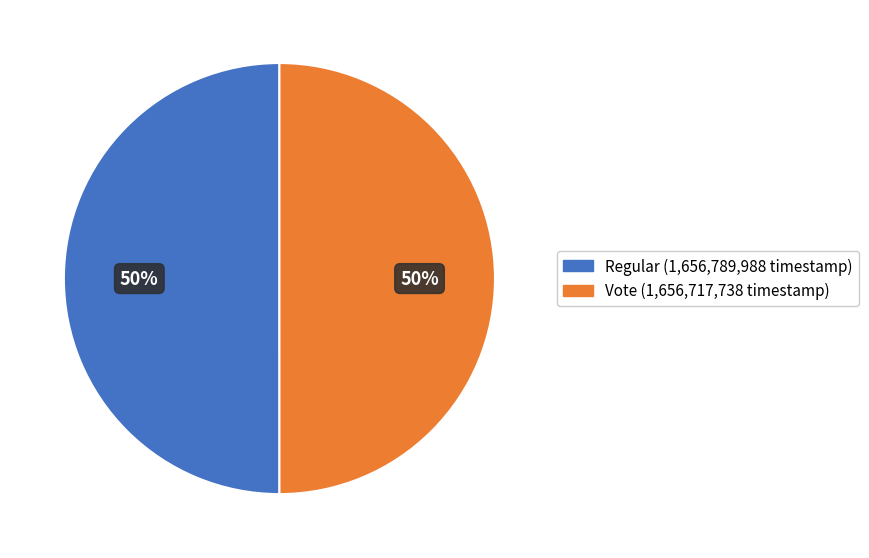

What percentage is the Vote slice, to the nearest percent?

50%